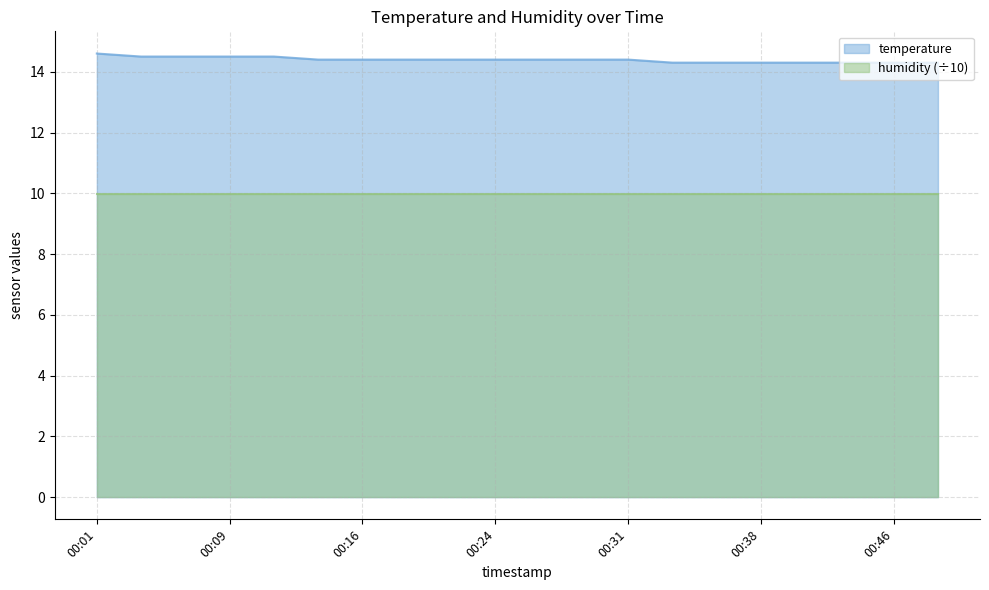

What is the sum of the values at 00:09 and 00:48?

28.8